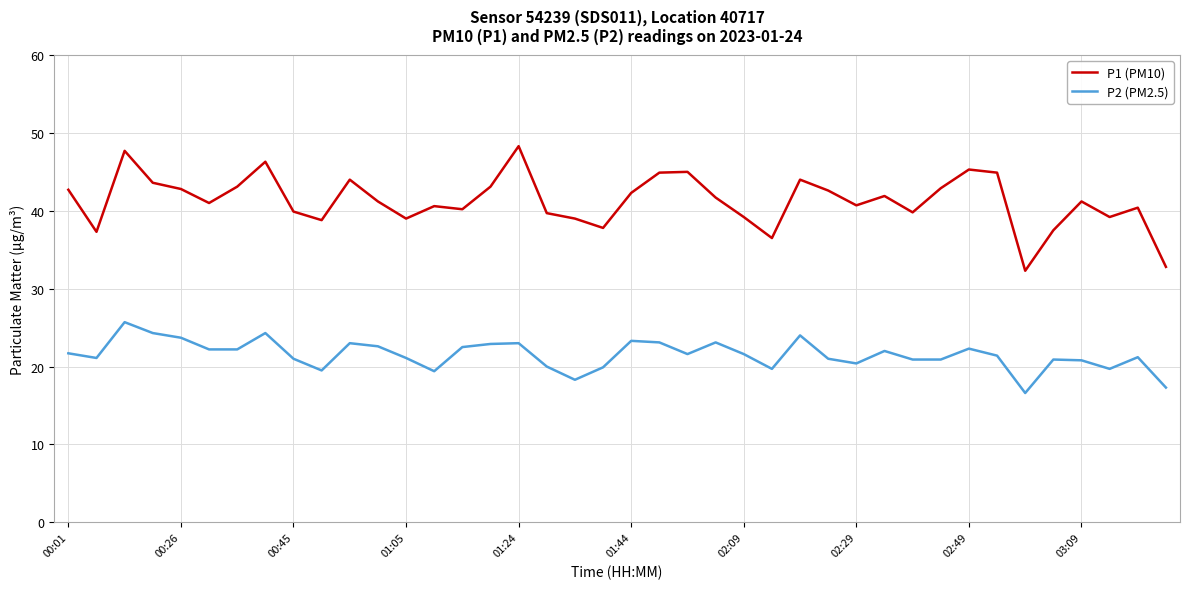

Which series has the largest total across all categories?

P1 (PM10)